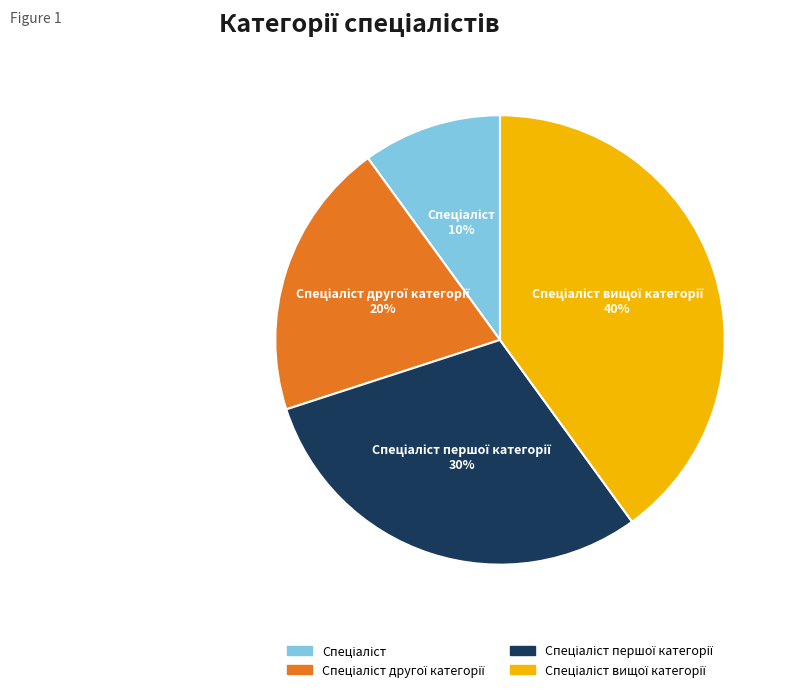

How many slices are in this pie chart?

4